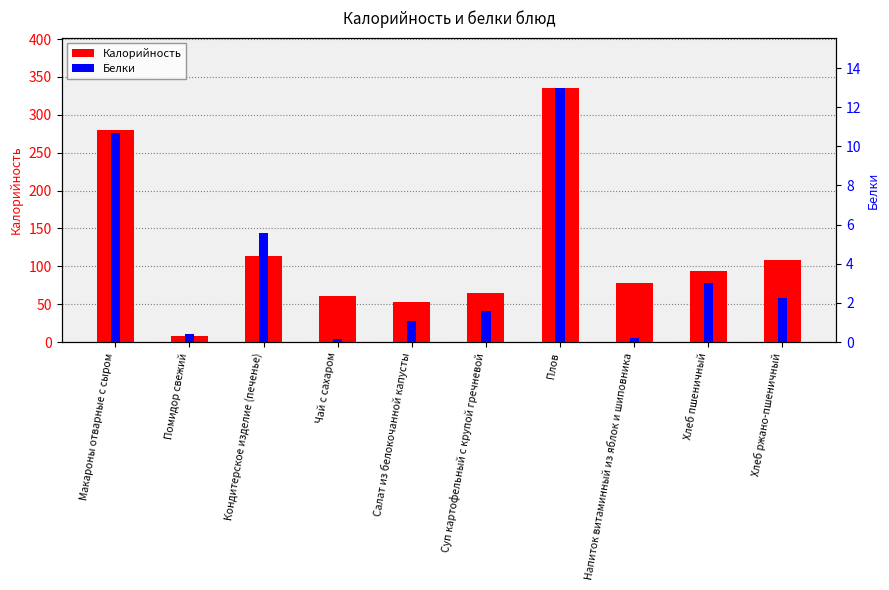

Between Макароны отварные с сыром and Напиток витаминный из яблок и шиповника, which series saw the biggest shift?

Калорийность